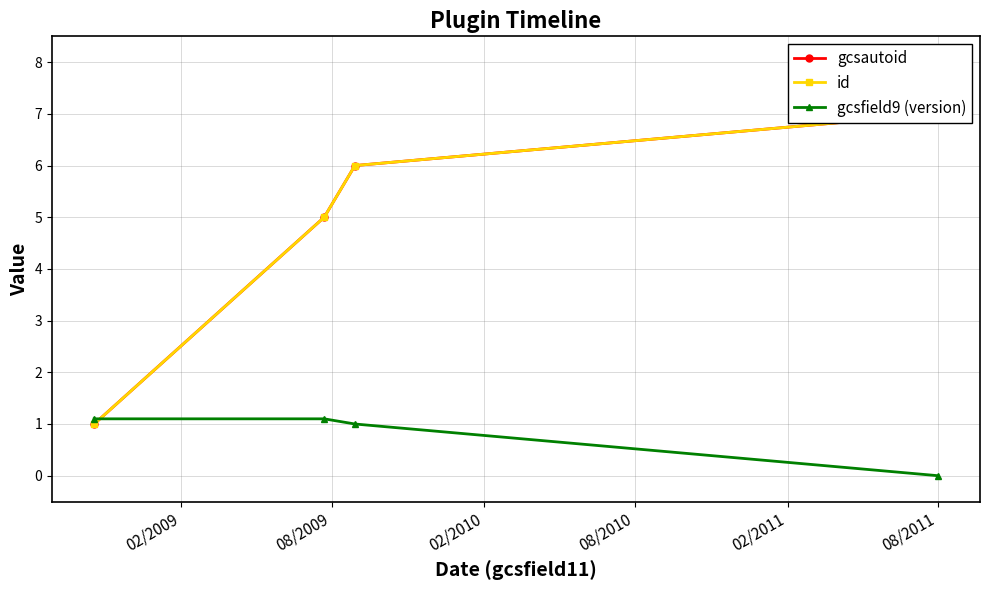

What is the maximum value for gcsfield9 (version)?

1.1